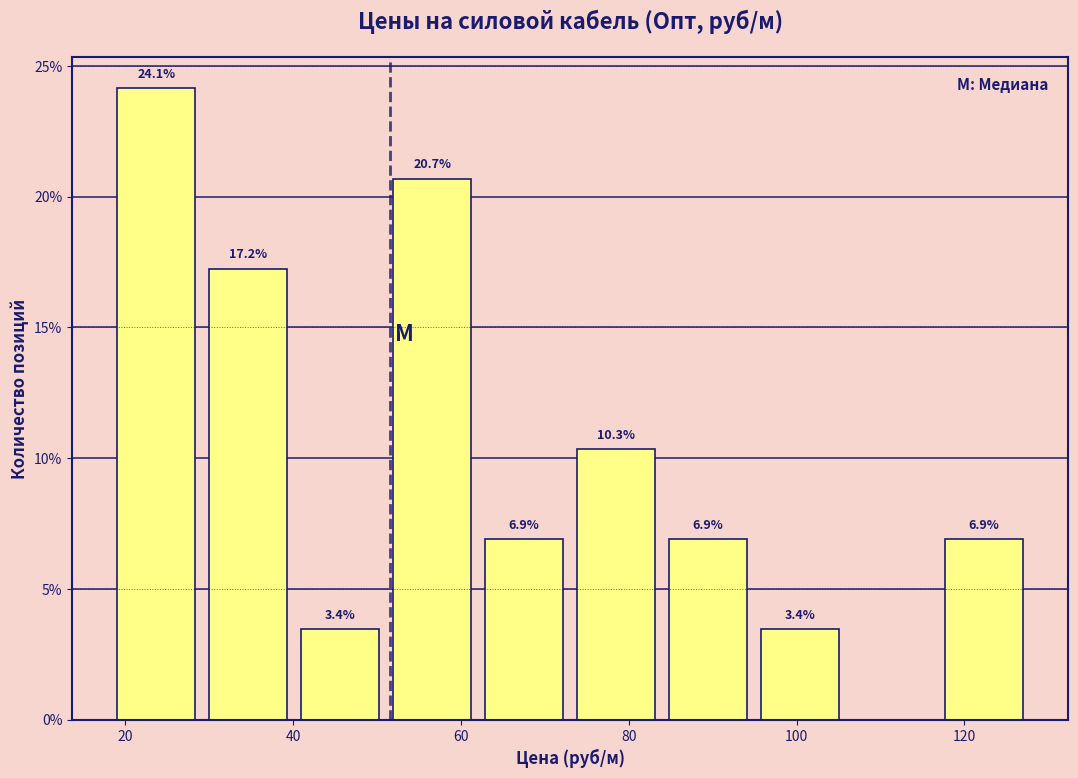

Over which range of the x-axis is the bar tallest?

18 to 30